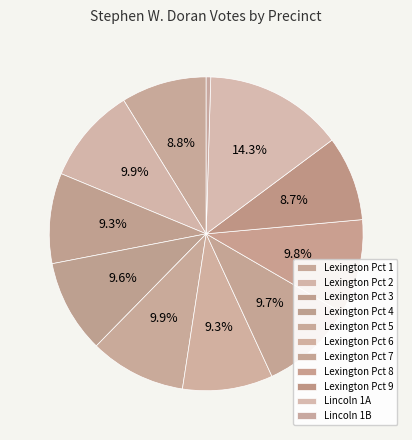

How many segments does this pie chart have?

11